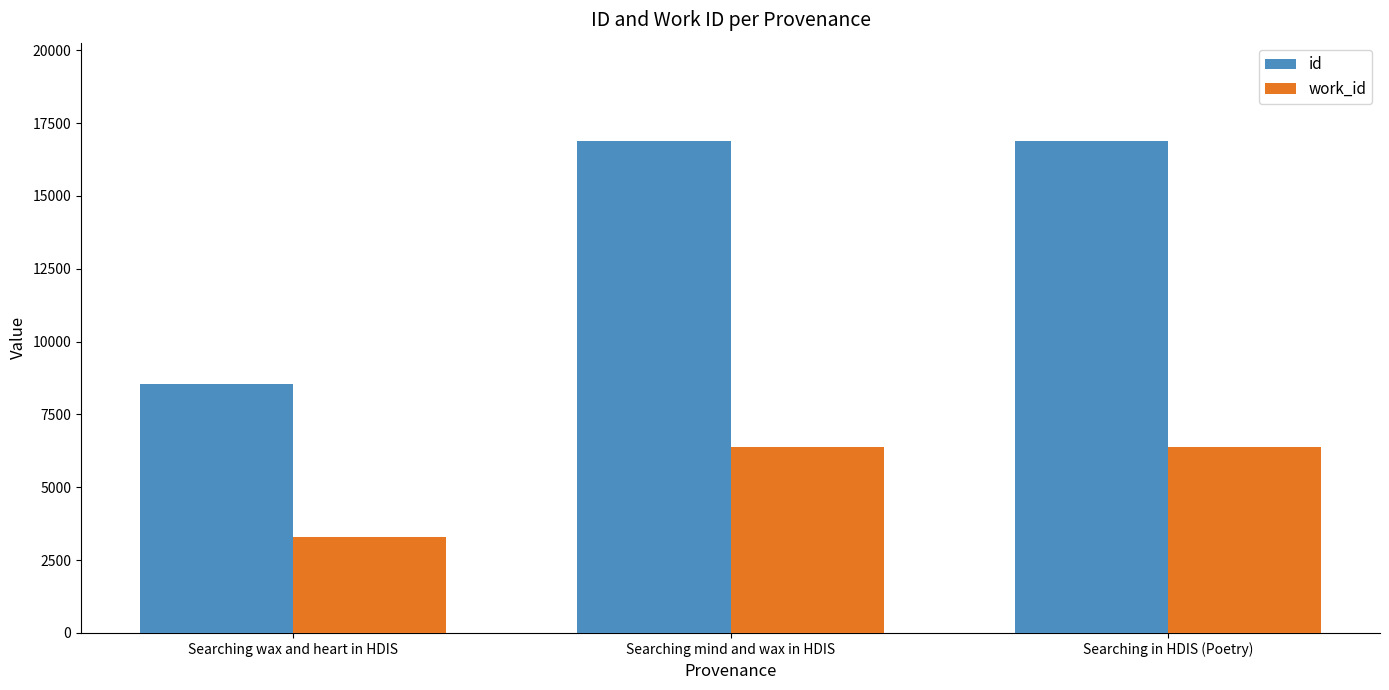

At which label does work_id reach its minimum?

Searching wax and heart in HDIS